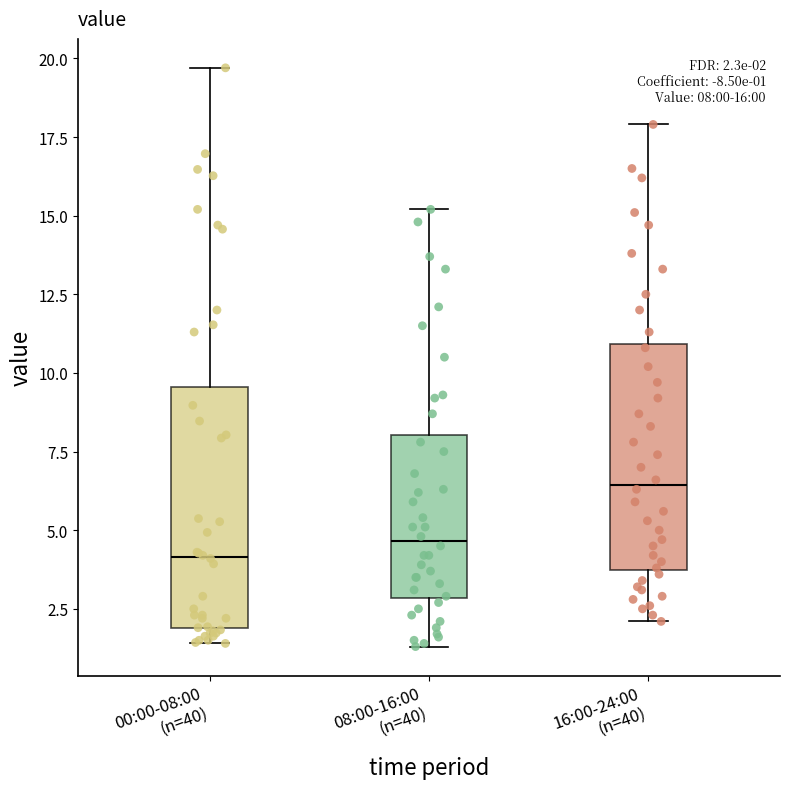

Which box's median line is the highest?

16:00-24:00 (n=40)